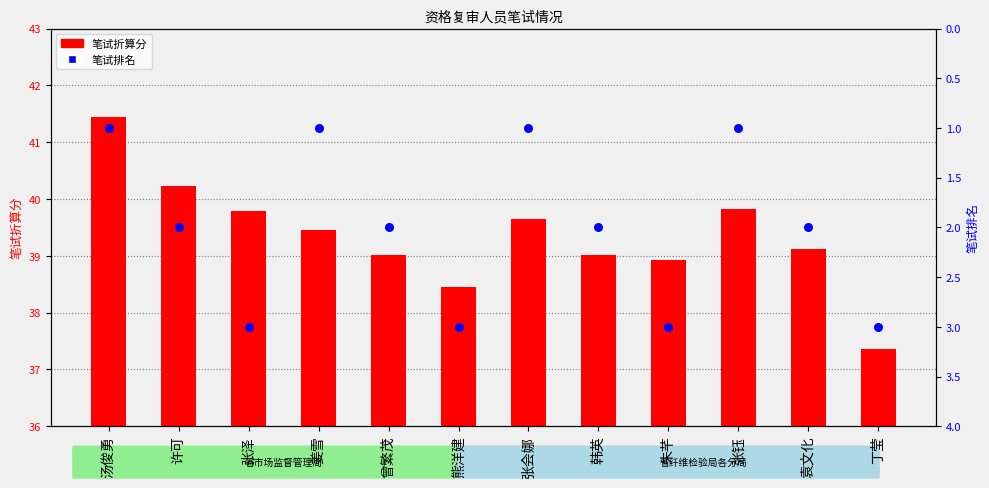

Which series contains the lowest Y value?

笔试排名